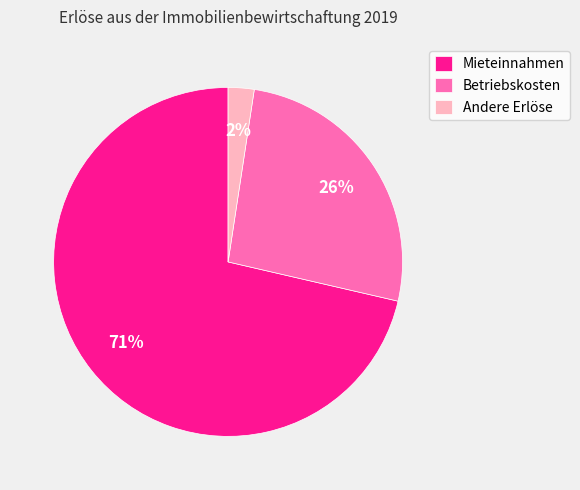

Is it true that Mieteinnahmen is 84% of the pie?

False